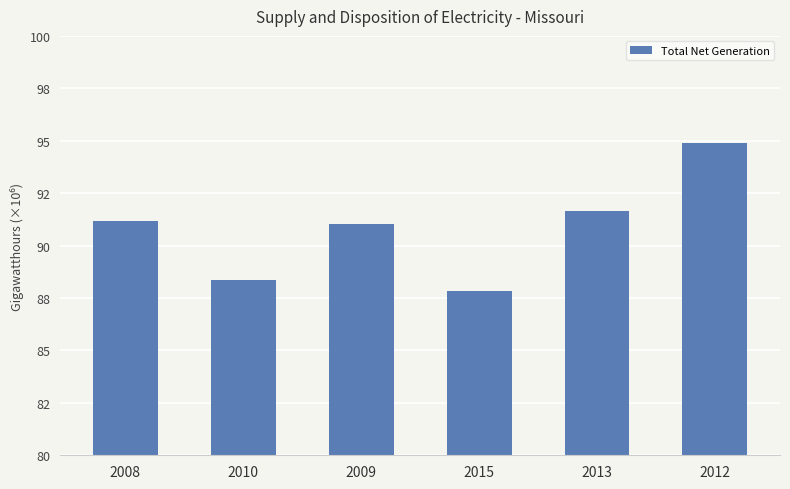

What is the sum of the values at 2008 and 2010?

179.5